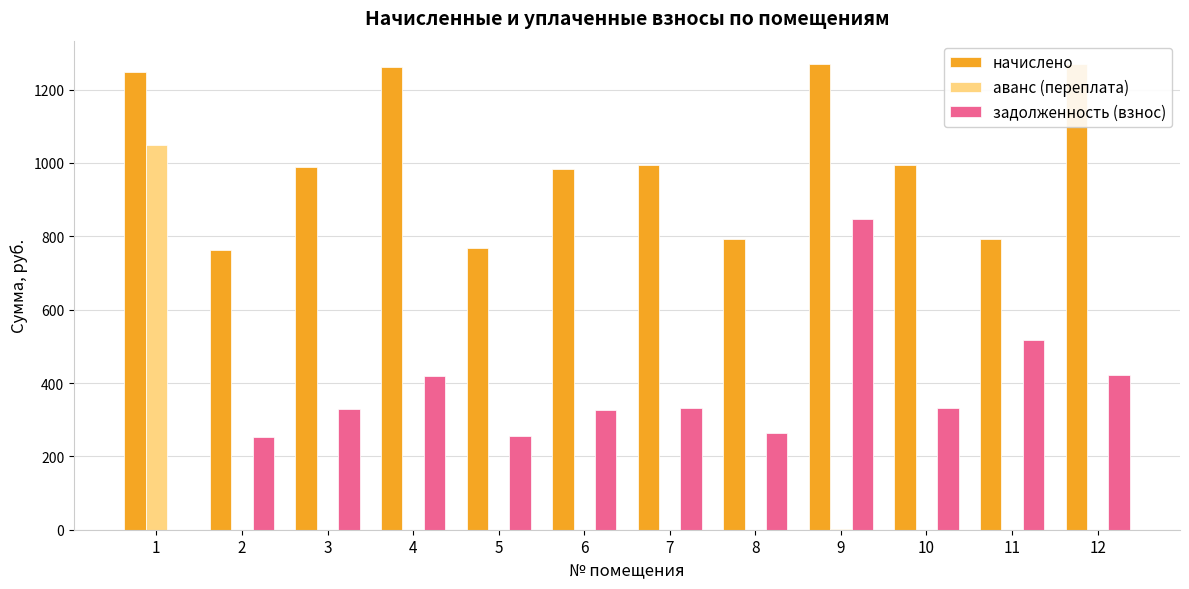

Which series changed the most between 6 and 7?

начислено